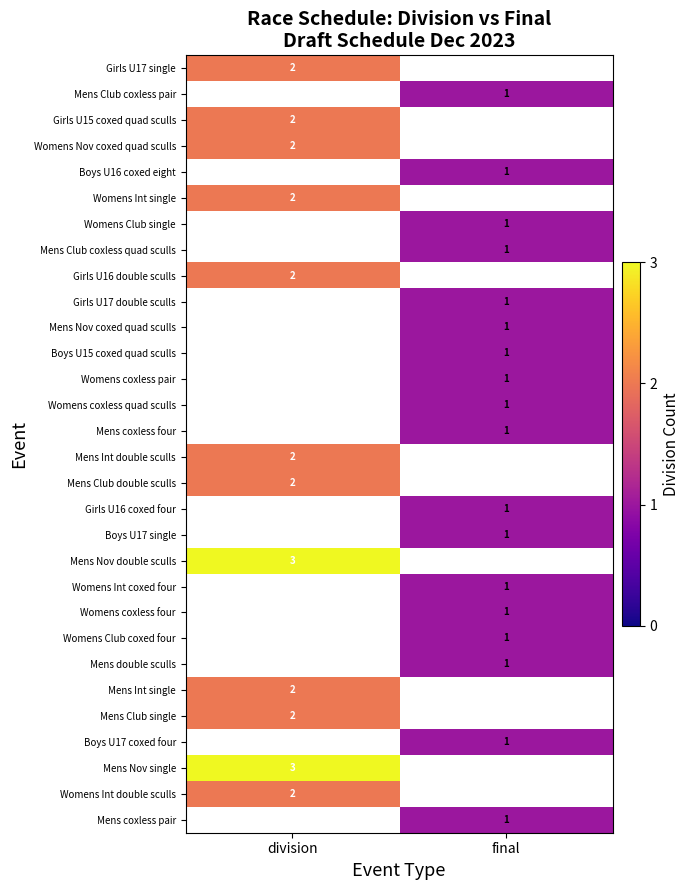

The Mens Club single series shows 3 at division. True or false?

False